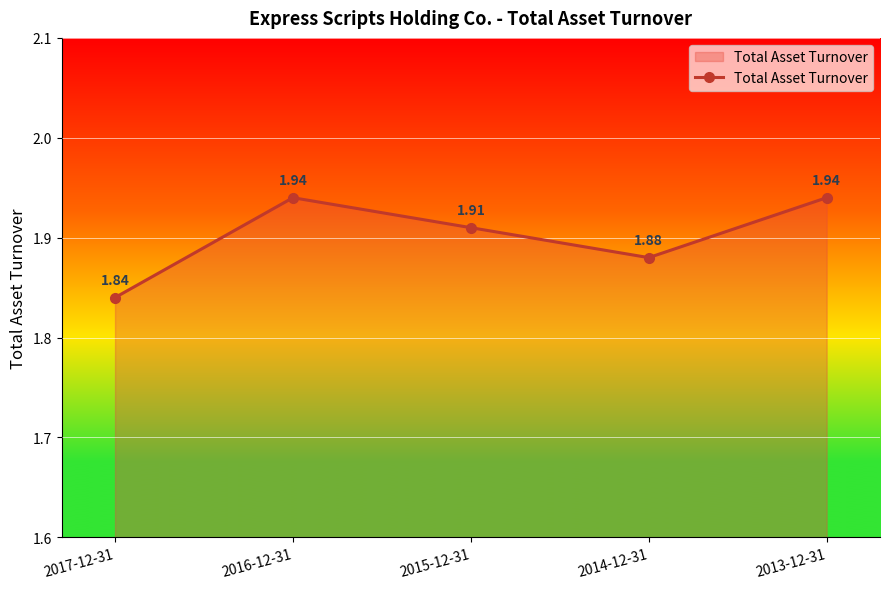

Where is the first local minimum?

2014-12-31